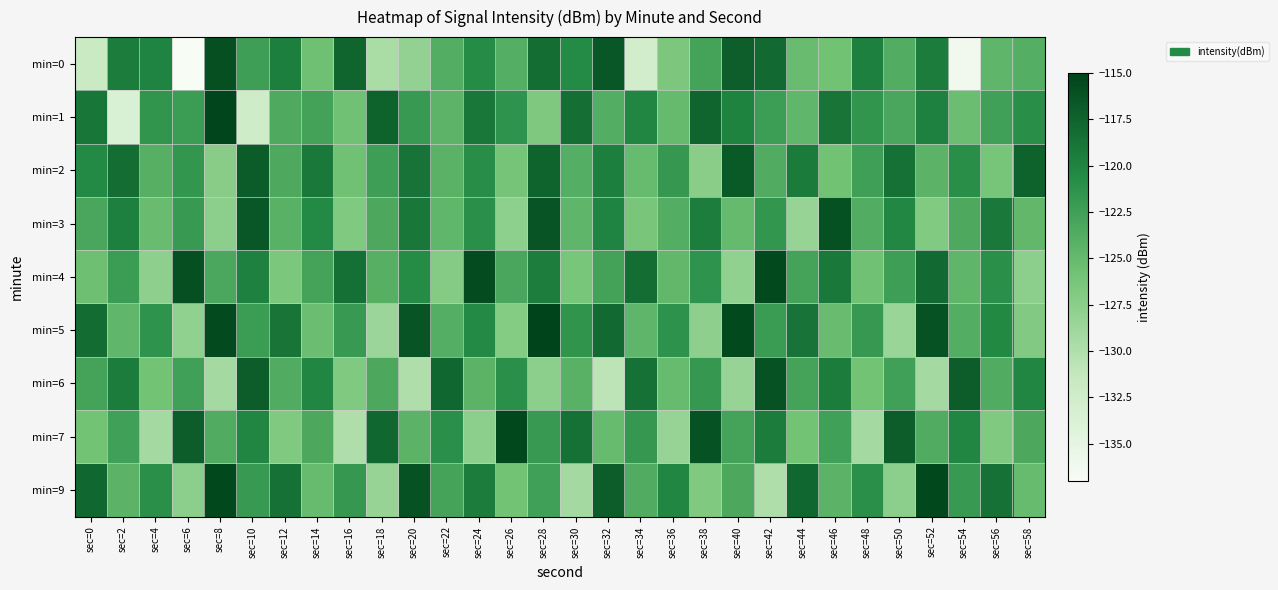

Which series has the largest range (max minus min)?

min=0